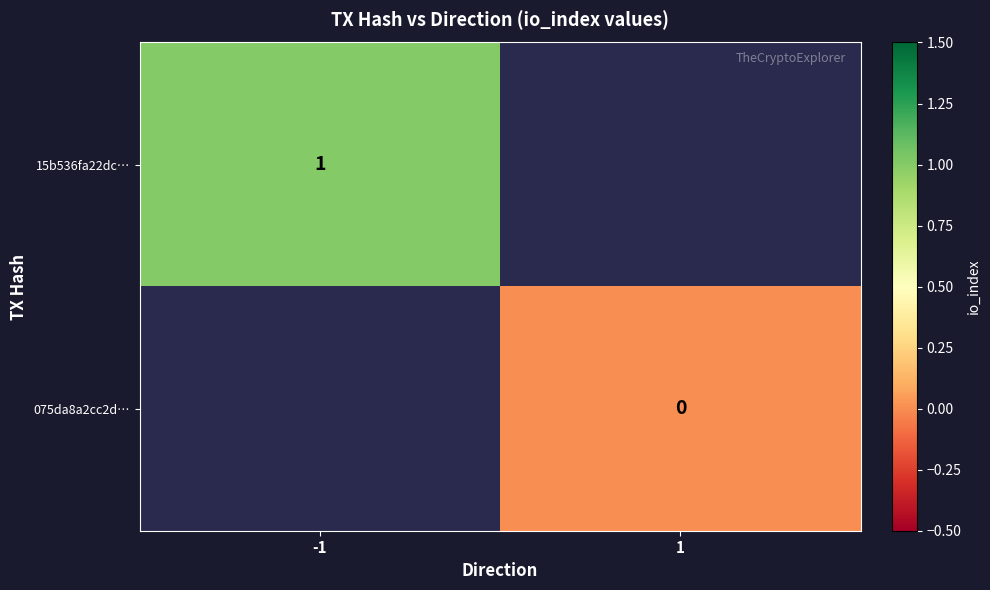

At how many categories does at least one series exceed 0?

1